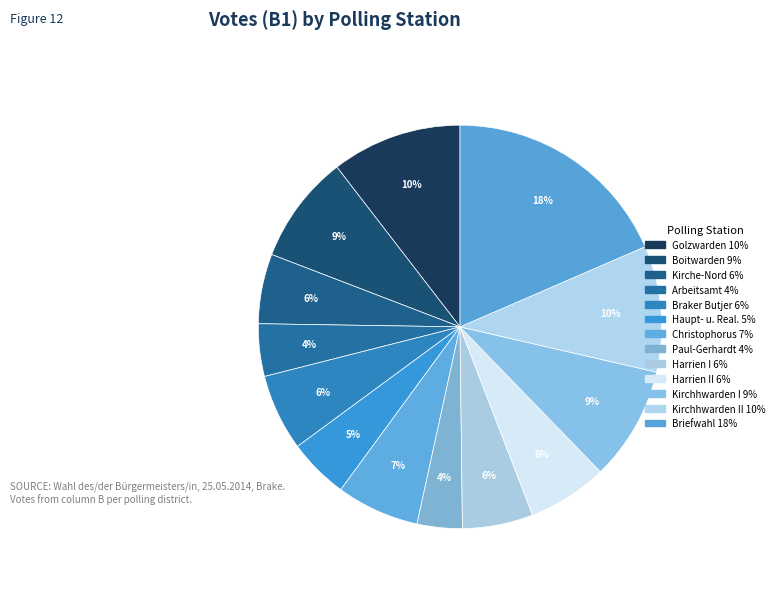

Count the number of slices in the pie.

13